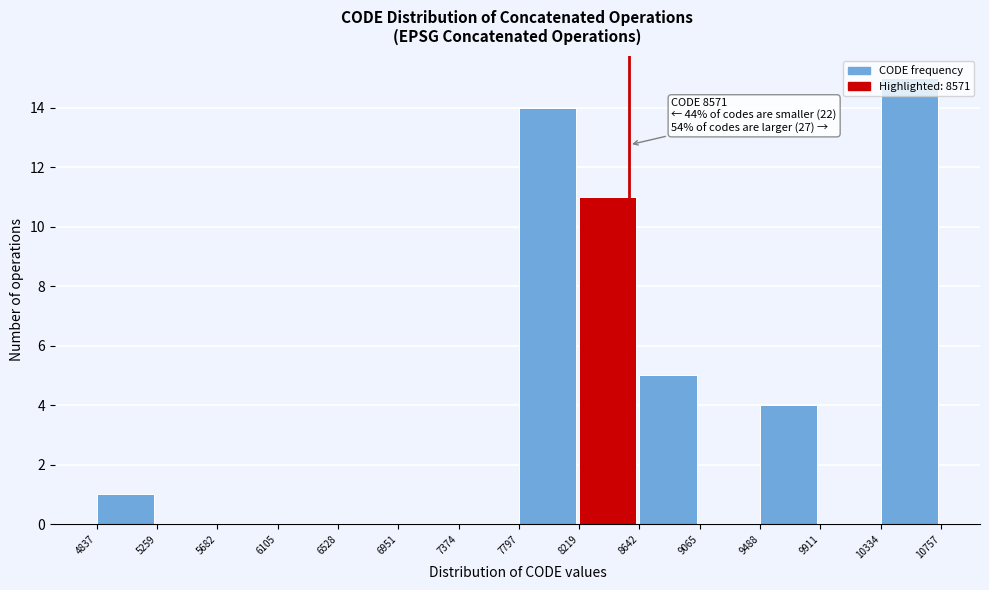

Which range on the x-axis has the tallest bar?

10334 to 10757